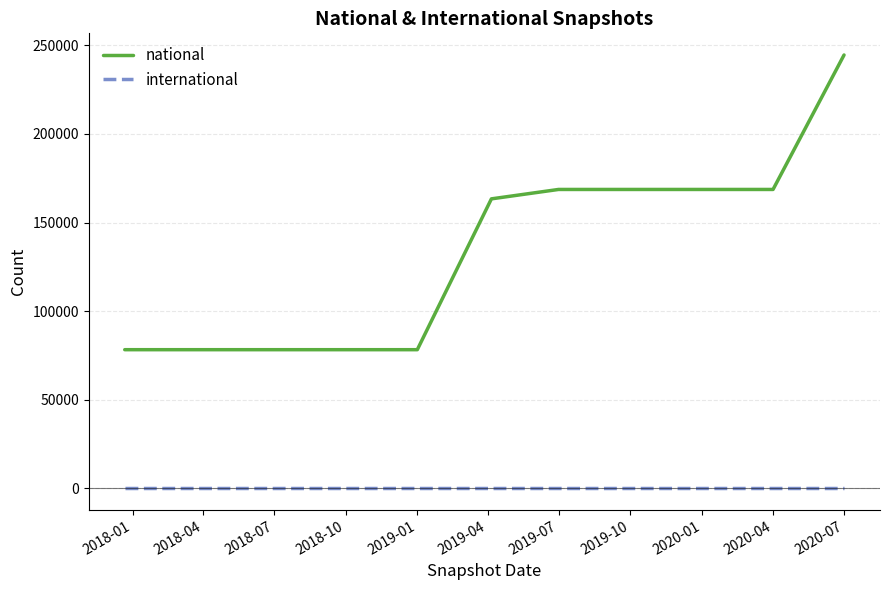

Which series has the largest range (max minus min)?

national